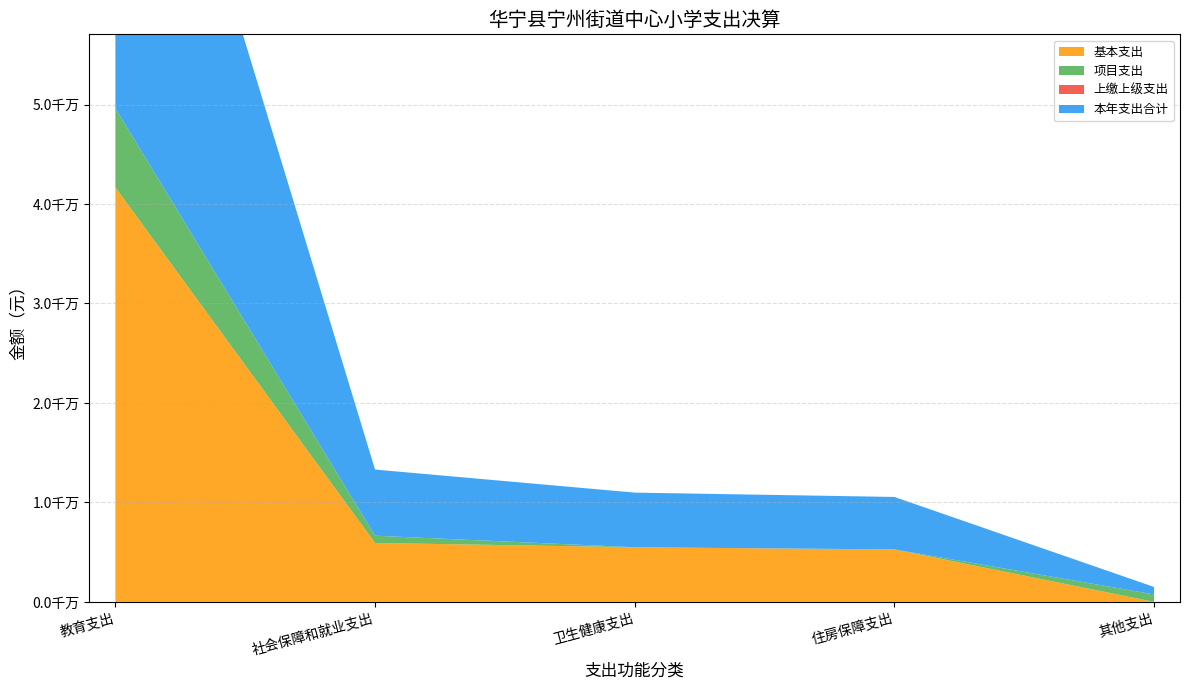

Reading left to right, list all the values displayed in this chart.

本年支出合计: 49613930.1	6652087.6	5492399.7	5274770.0	750000.0
基本支出: 41670492.9	5922553.8	5492399.7	5274770.0	0.0
项目支出: 7943437.2	729533.8	0.0	0.0	750000.0
上缴上级支出: 0.0	0.0	0.0	0.0	0.0